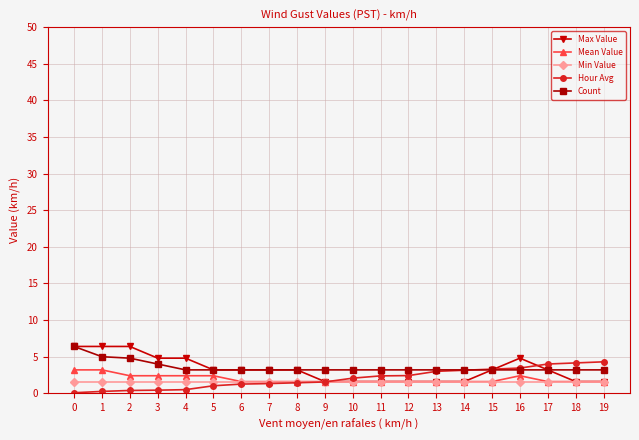

The value of Count at 16 is 3.2. True or false?

True